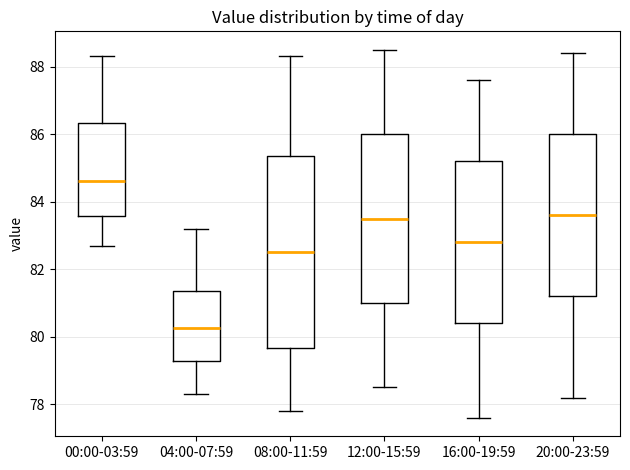

Which box is the tallest, from its lower edge to its upper edge?

08:00-11:59